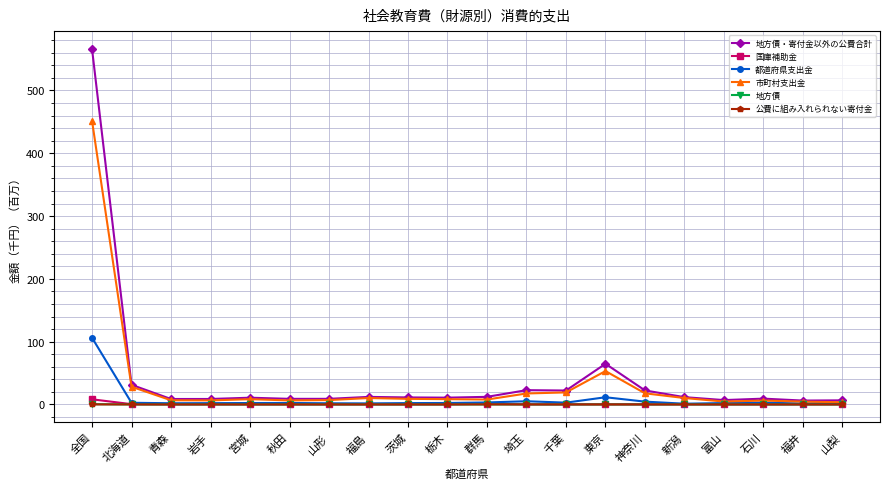

Which series has the largest range (max minus min)?

地方債・寄付金以外の公費合計